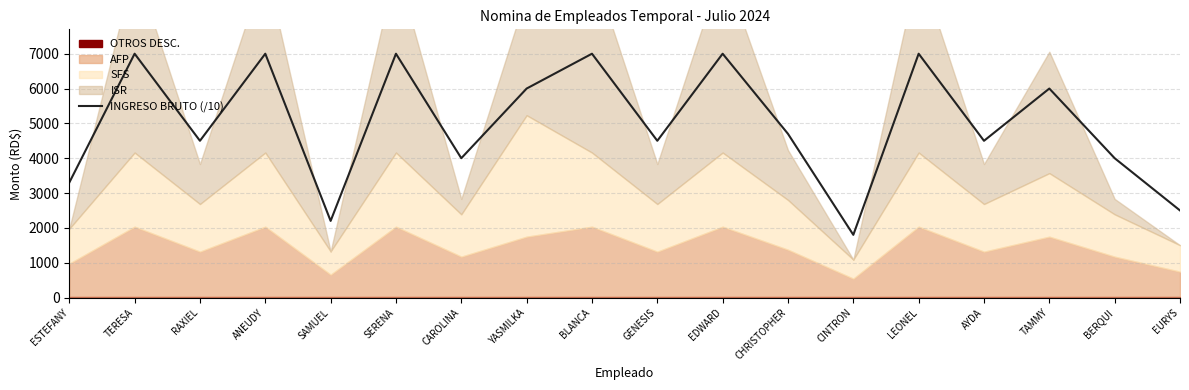

Reading left to right, extract all data points from this chart.

3300	7000	4500	7000	2200	7000	4000	6000	7000	4500	7000	4700	1800	7000	4500	6000	4000	2500